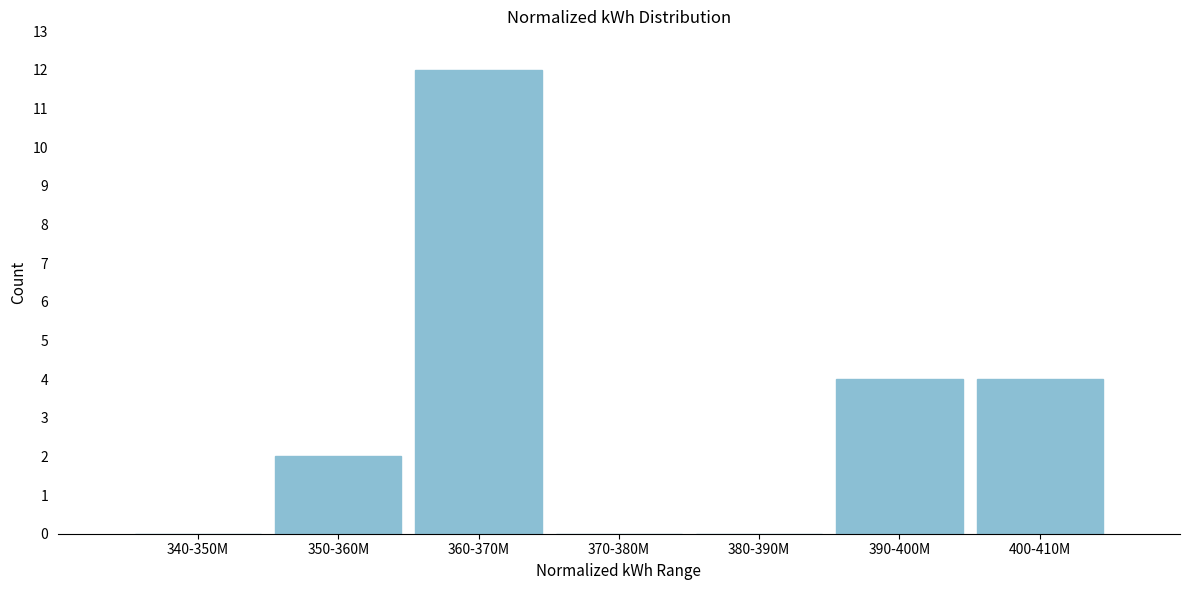

Reading left to right, transcribe all the data shown in this chart.

340-350M=0	350-360M=2	360-370M=12	370-380M=0	380-390M=0	390-400M=4	400-410M=4